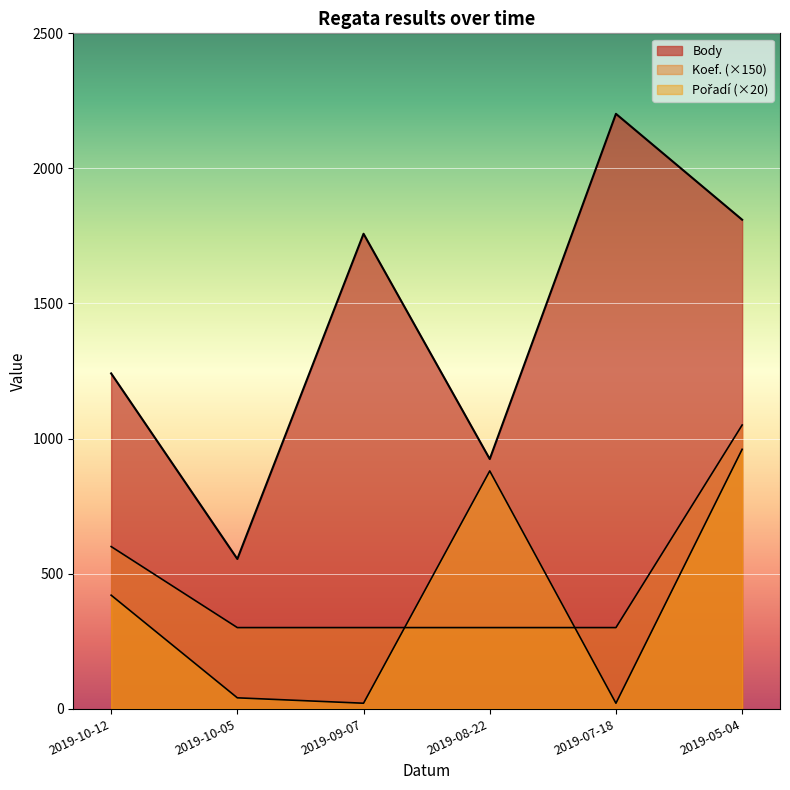

Which series has the largest total across all categories?

Body